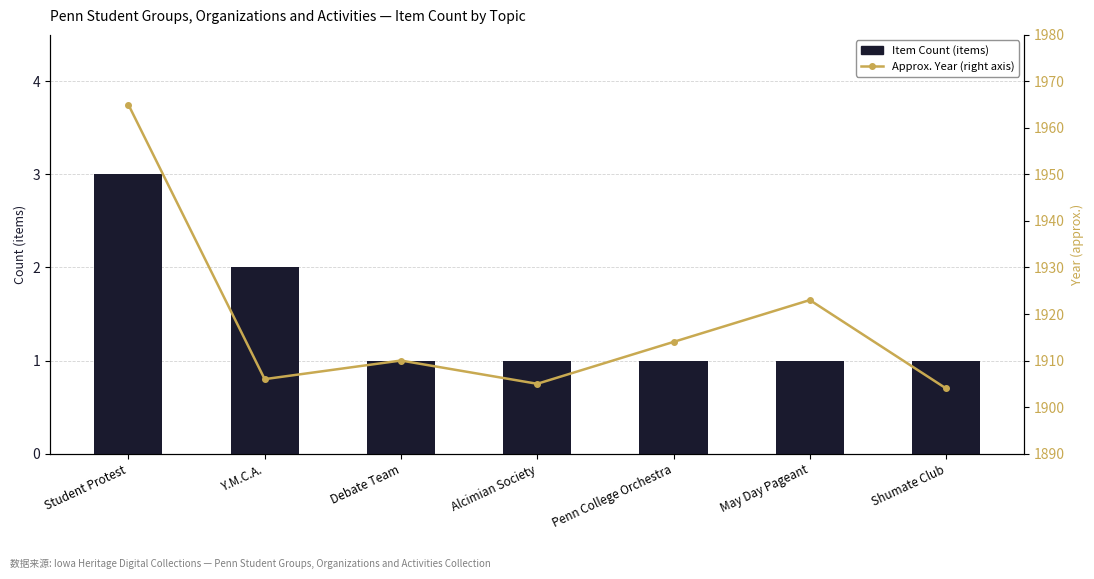

What position from the left is Y.M.C.A.?

2